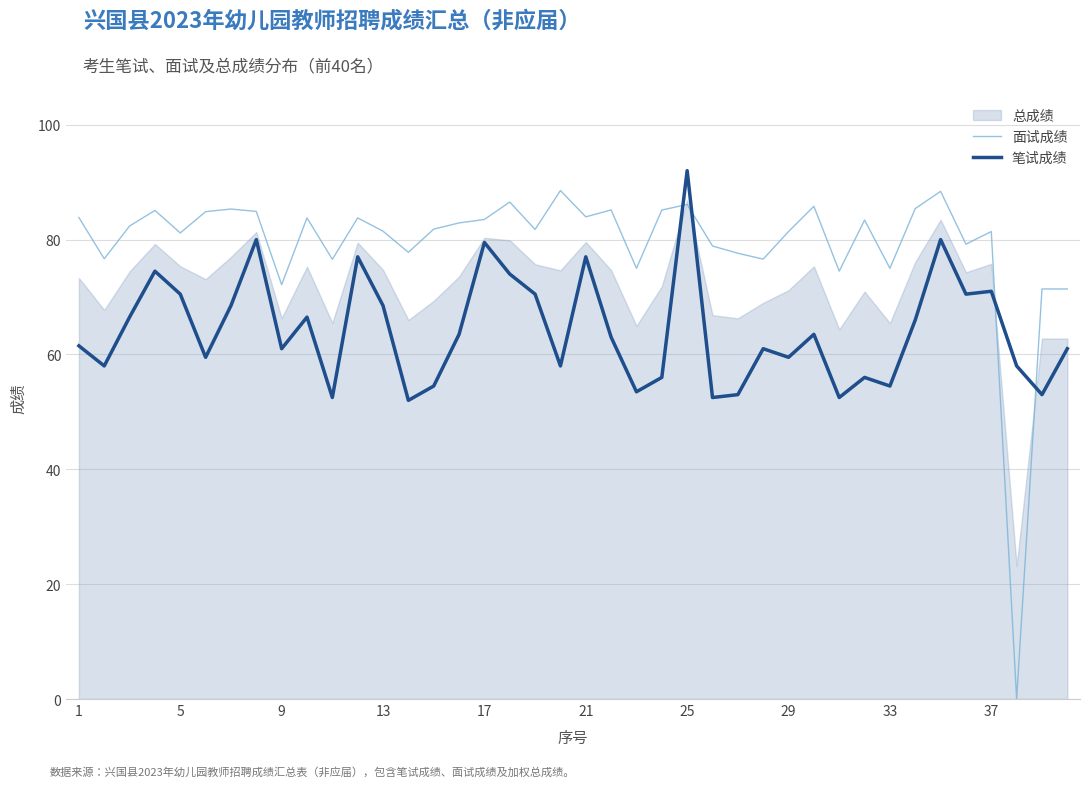

What is the lowest value of the 笔试成绩 series?

52.0